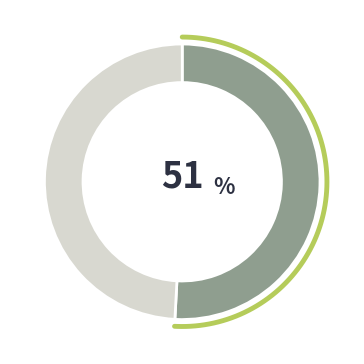

True or false: J accounts for 36% of the total.

False